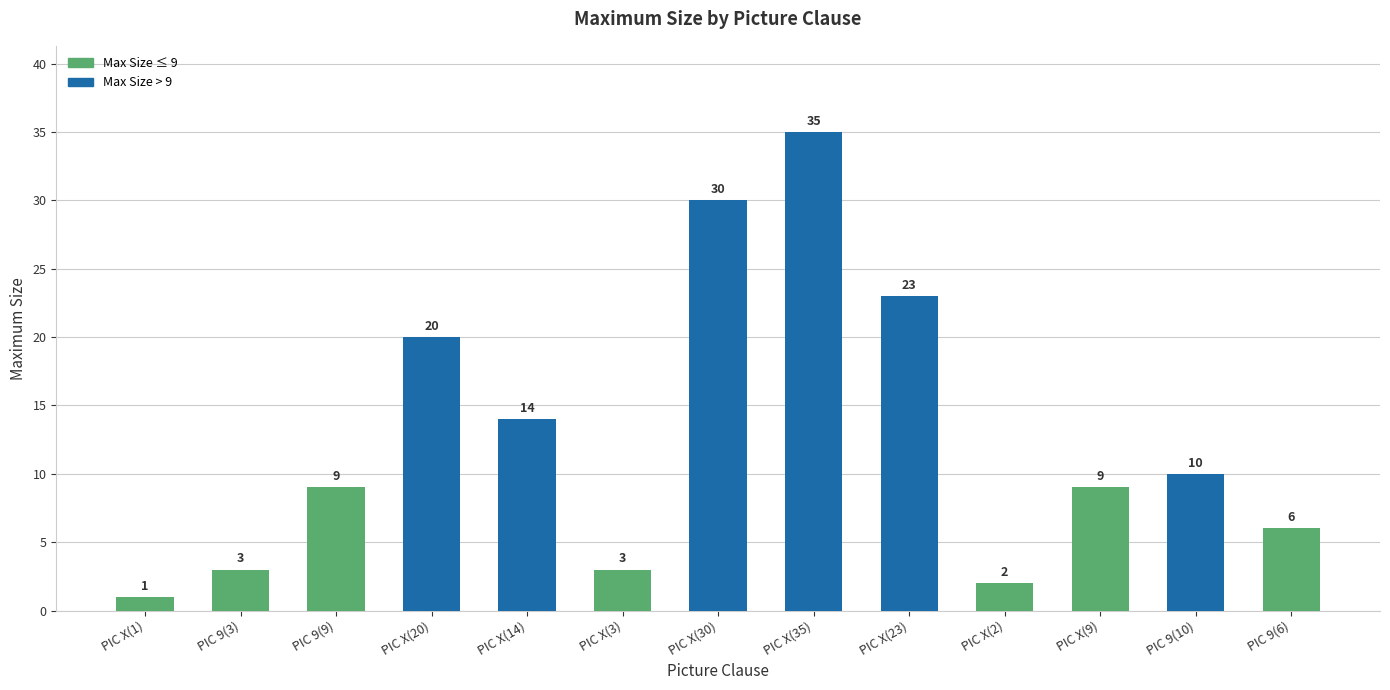

Which has a higher value, PIC X(1) or PIC 9(6)?

PIC 9(6)